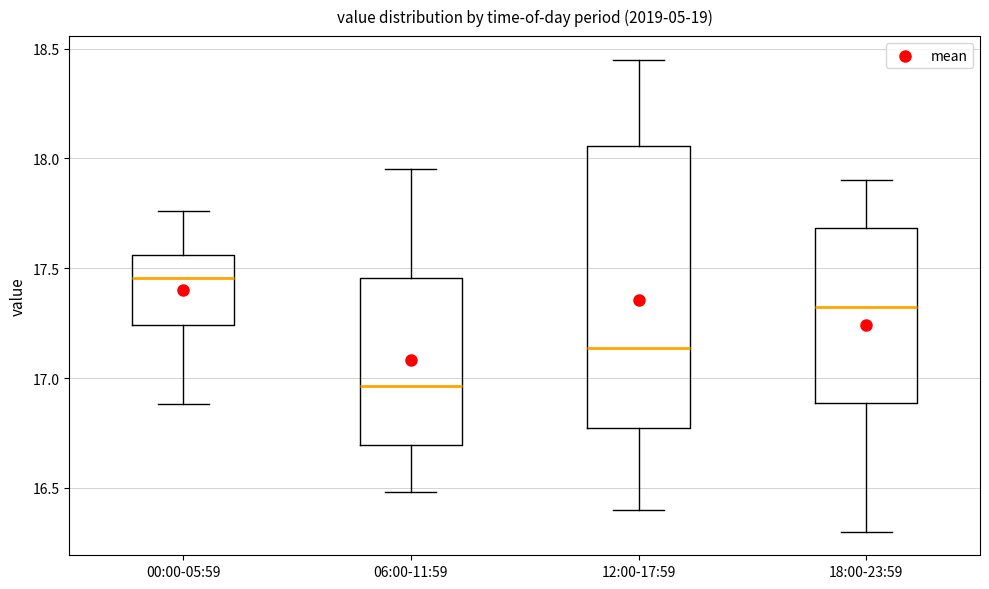

Which box's median line is the highest?

00:00-05:59